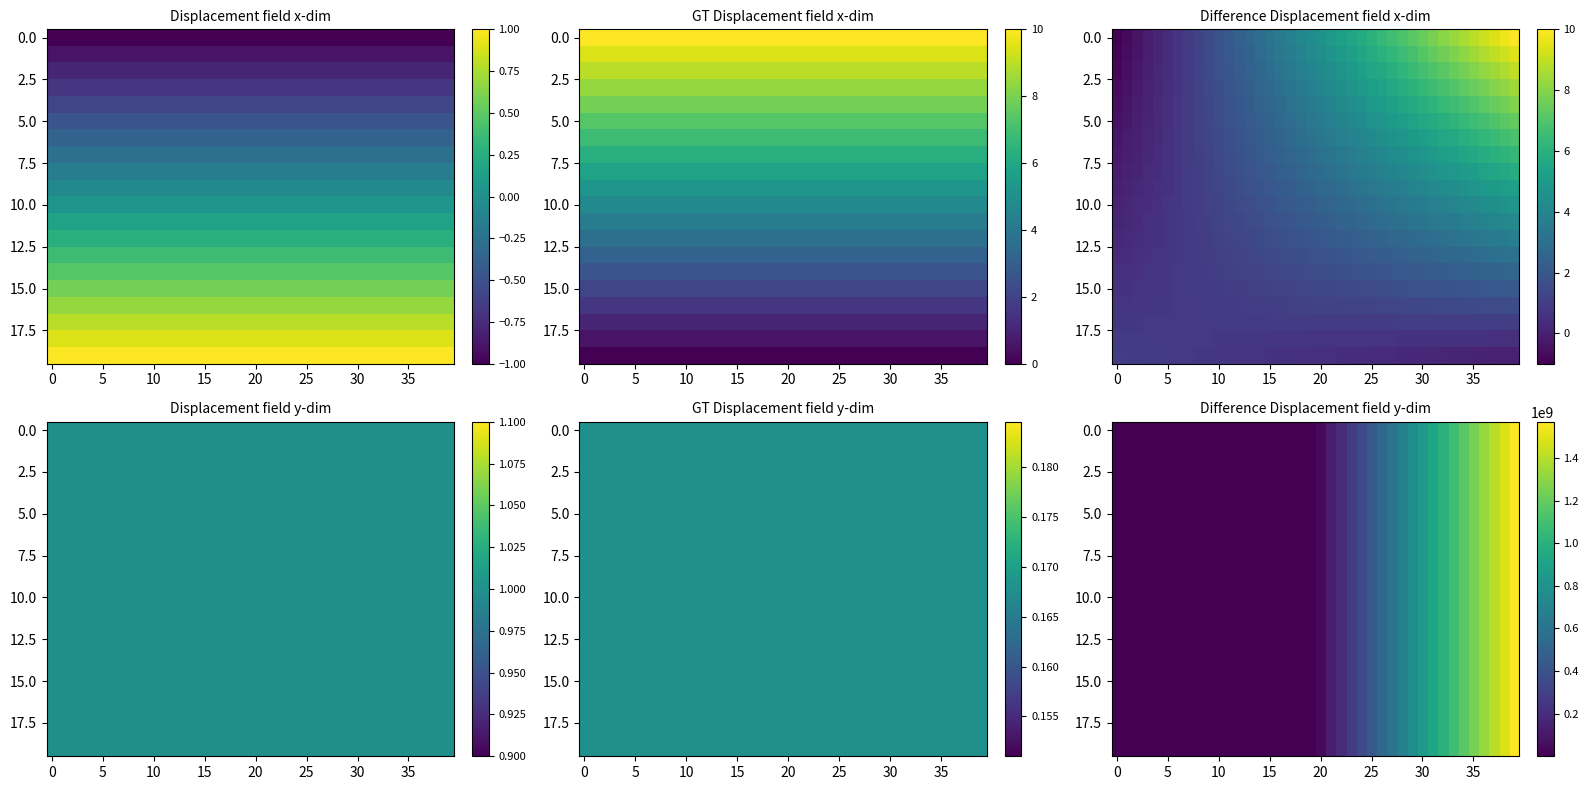

What is the spread (max minus min) of values at 22?

361.5